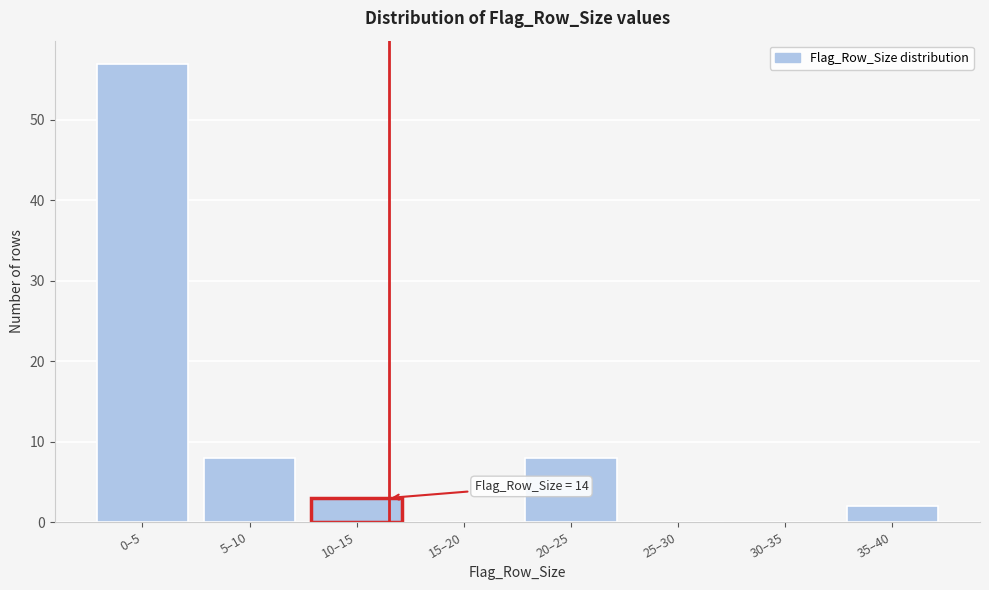

Reading left to right, list all the values displayed in this chart.

0–5=57	5–10=8	10–15=3	15–20=0	20–25=8	25–30=0	30–35=0	35–40=2